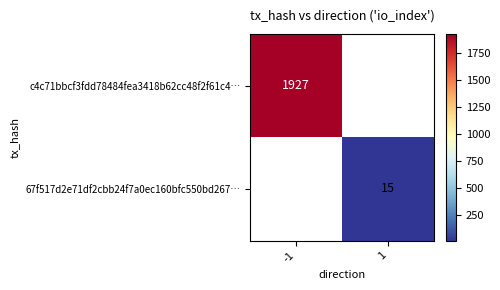

Is it true that 67f517d2e71df2cbb24f7a0ec160bfc550bd267… equals 20 at 1?

False